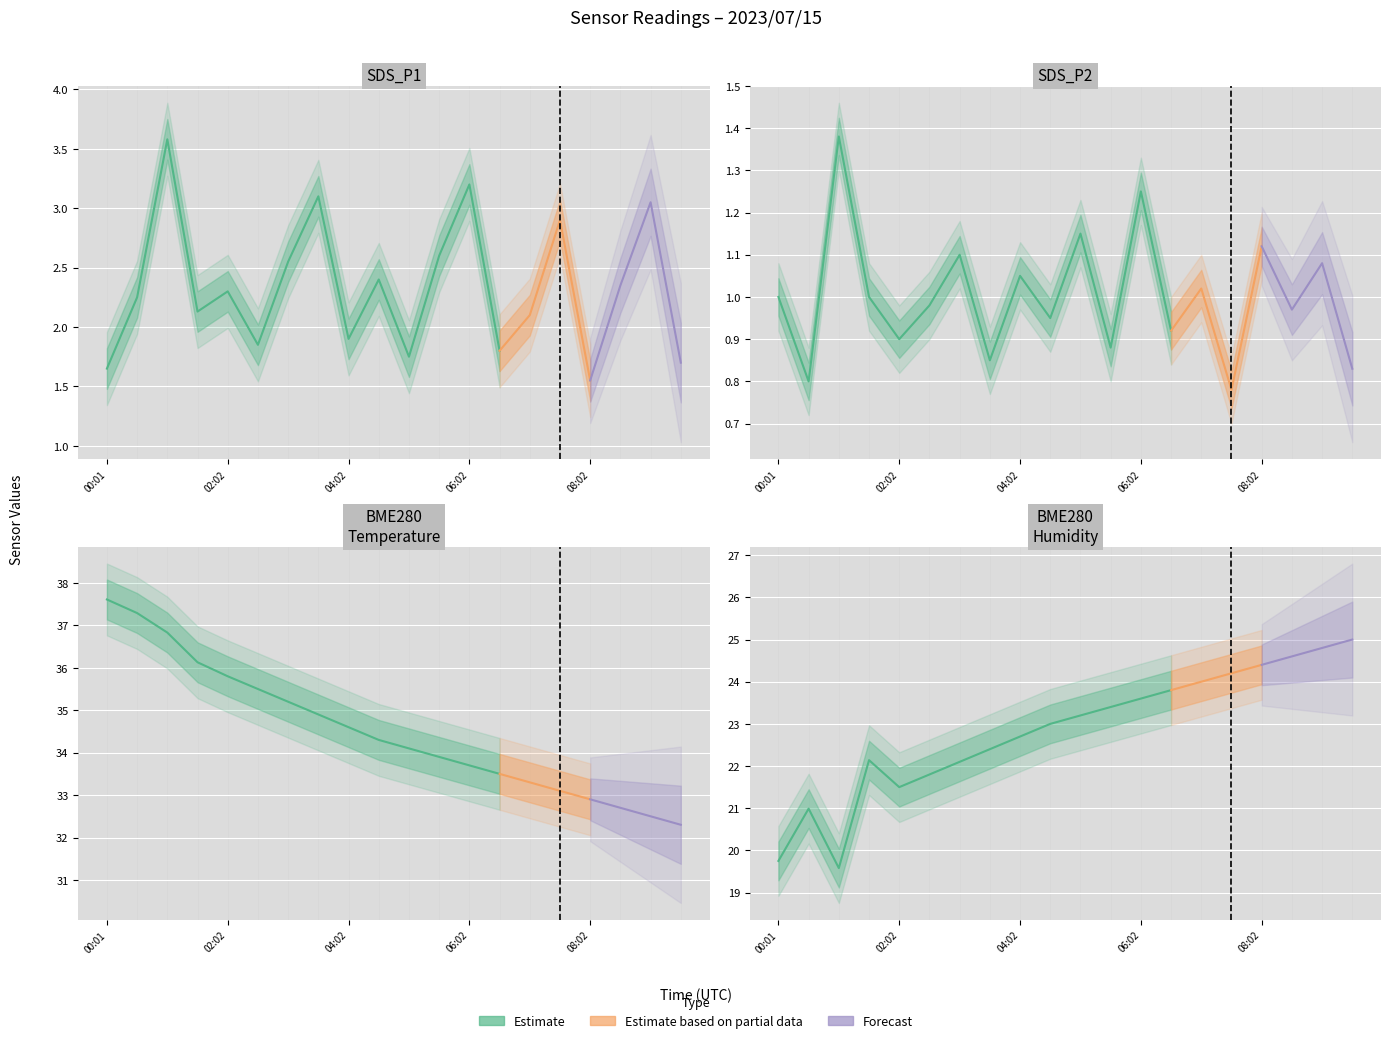

Rank the series by their maximum value, from highest to lowest.

BME280_temperature, BME280_humidity, SDS_P1, SDS_P2